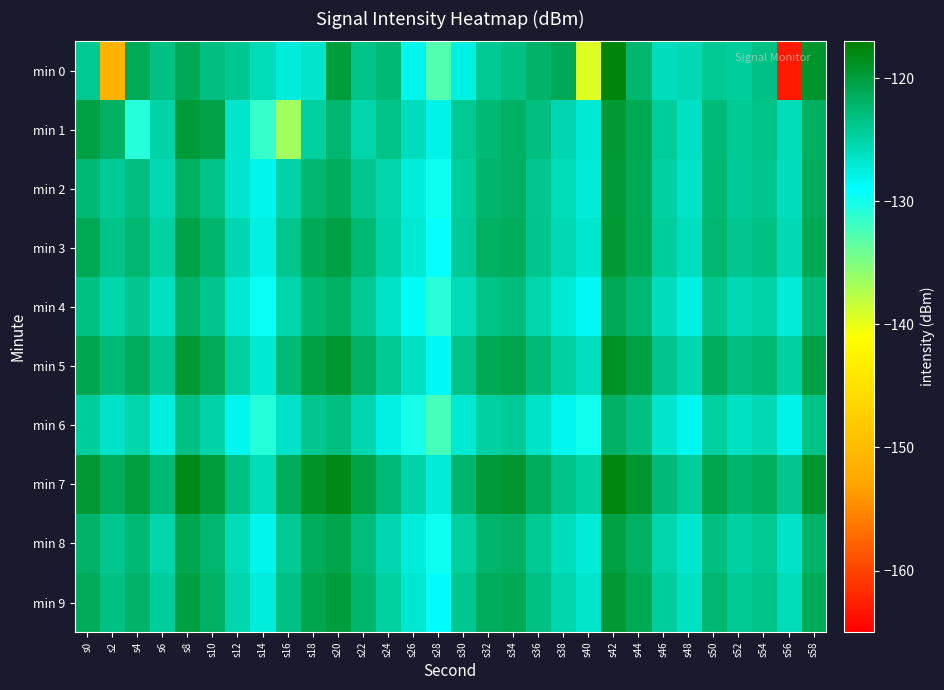

Count the number of categories in the chart.

30